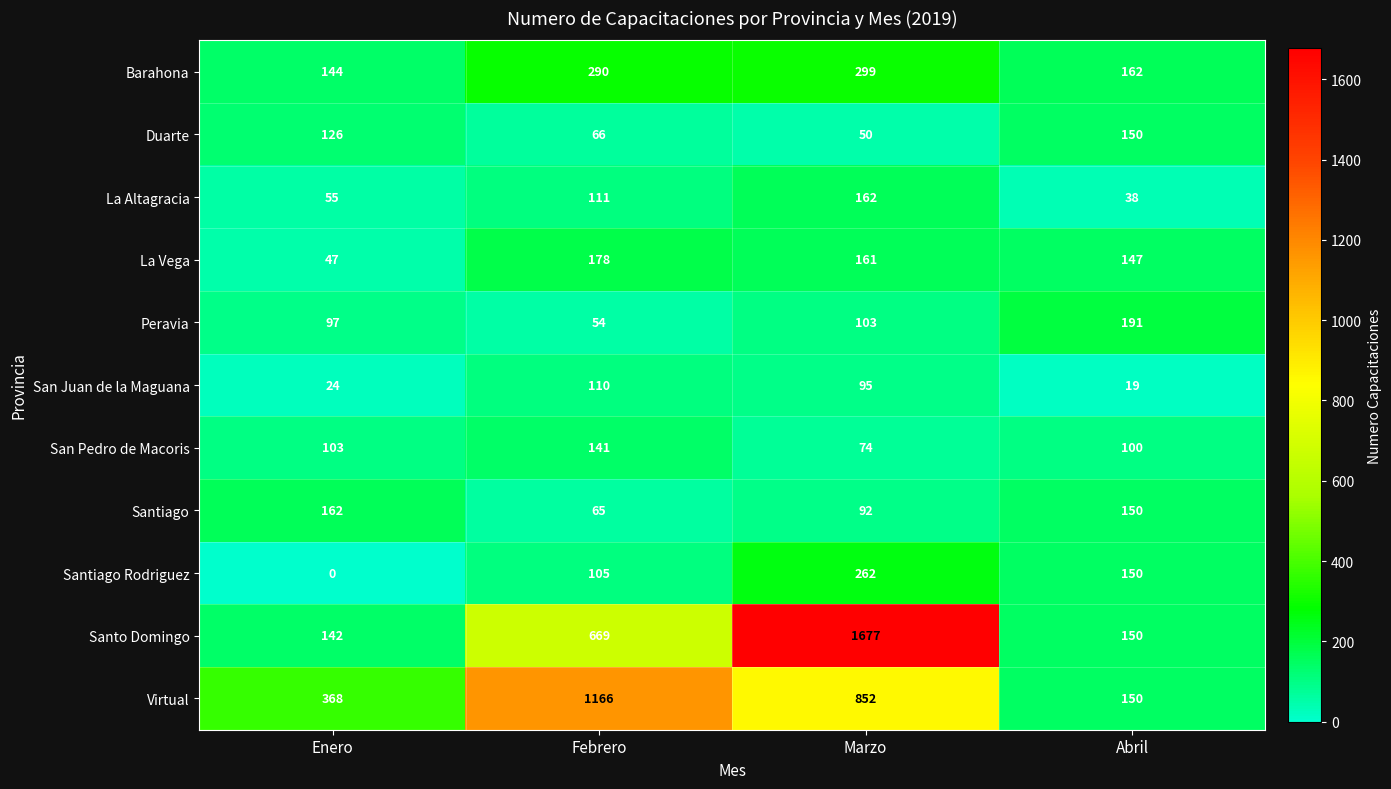

Between Marzo and Abril, which series saw the biggest shift?

Santo Domingo